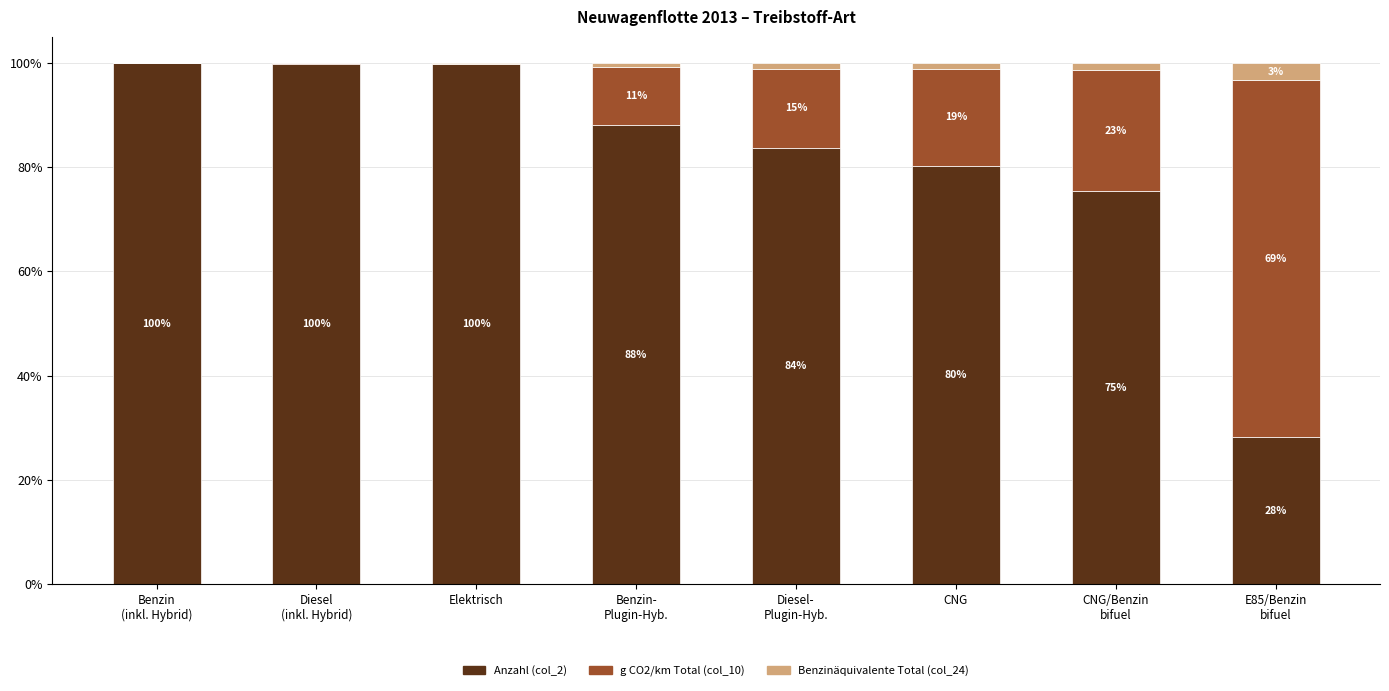

What are all the series names shown in the legend?

Anzahl (col_2), g CO2/km Total (col_10), Benzinäquivalente Total (col_24)